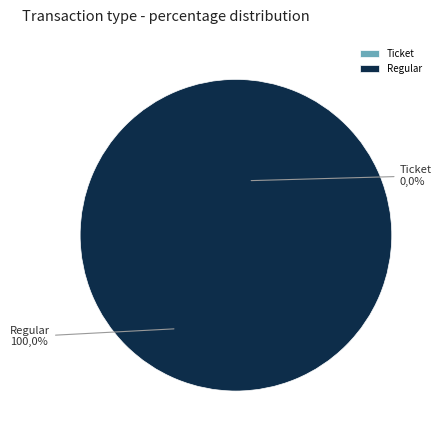

Count the number of slices in the pie.

2